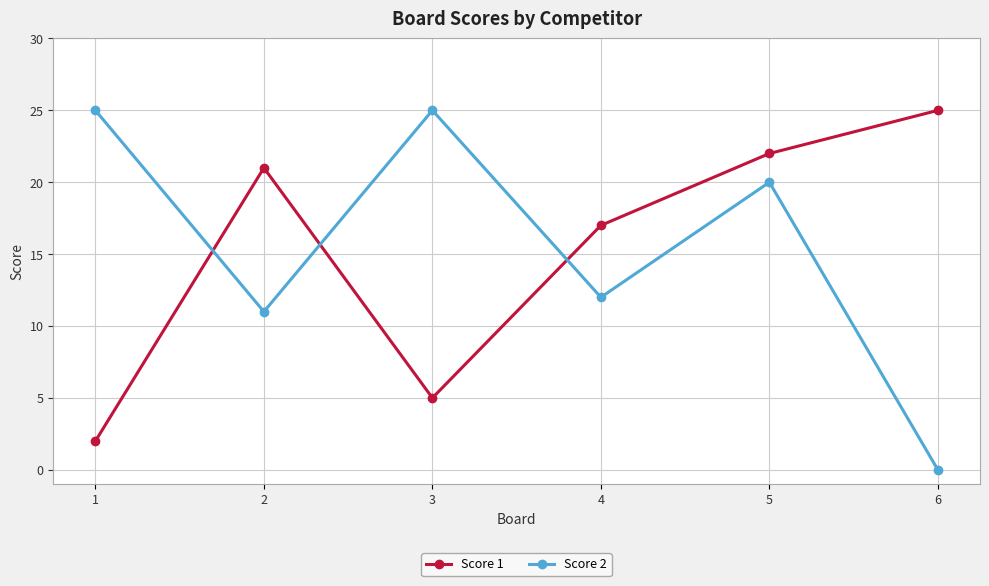

Between 2 and 3, which series saw the biggest shift?

Score 1